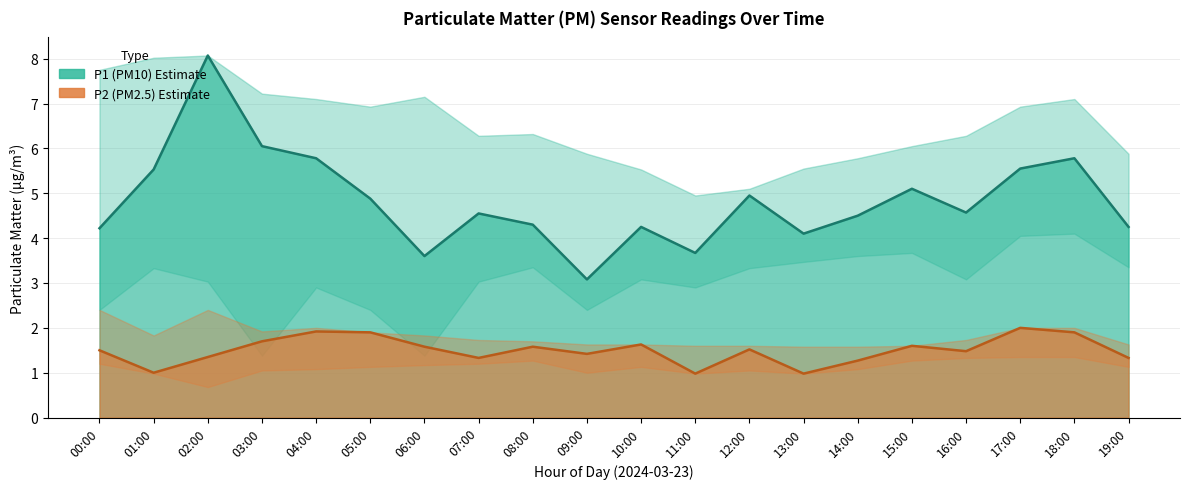

True or false: P2_upper and P2_lower intersect in this chart.

False